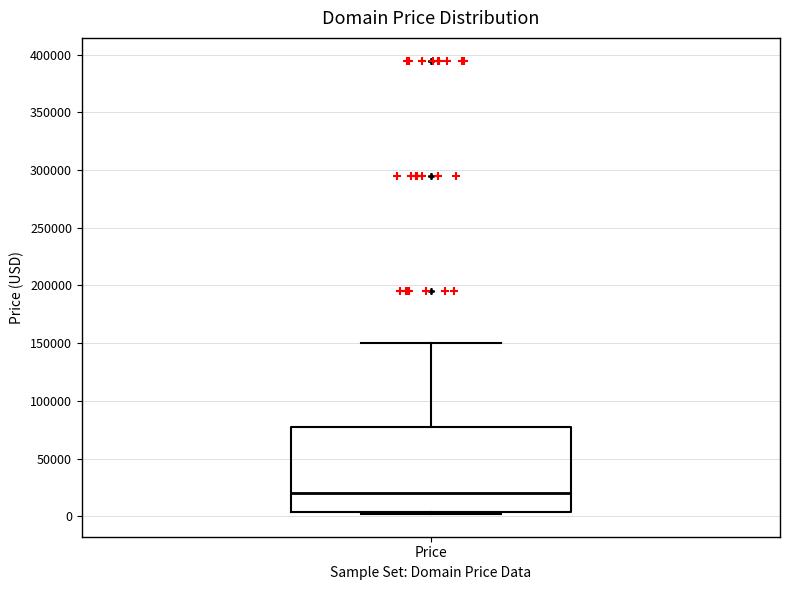

Where does the upper whisker of the box for Price end on the y-axis? The values are not printed on the chart, so give them approximately, as read against the axis.

150000